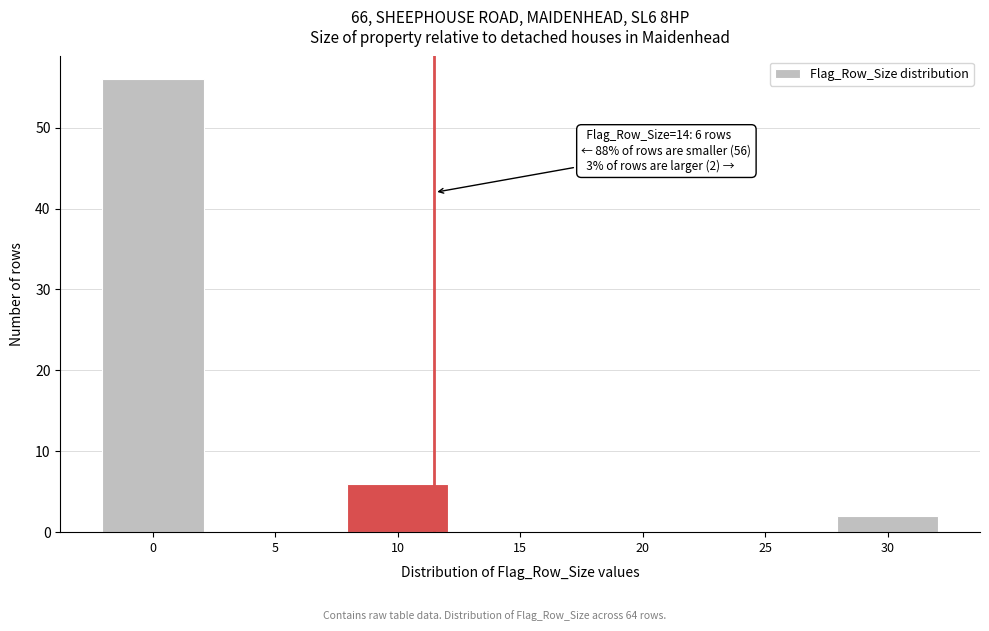

Reading left to right, what are all the values shown in this chart?

0=56	5=0	10=6	15=0	20=0	25=0	30=2